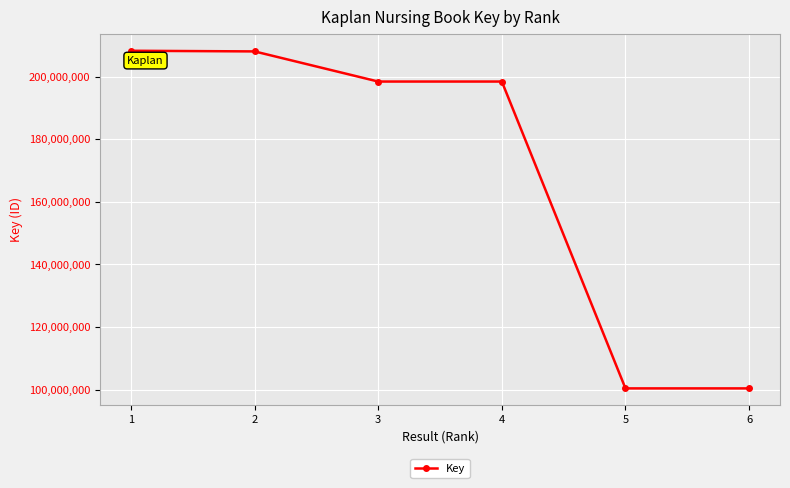

At which label does the data first exceed 198422356?

1